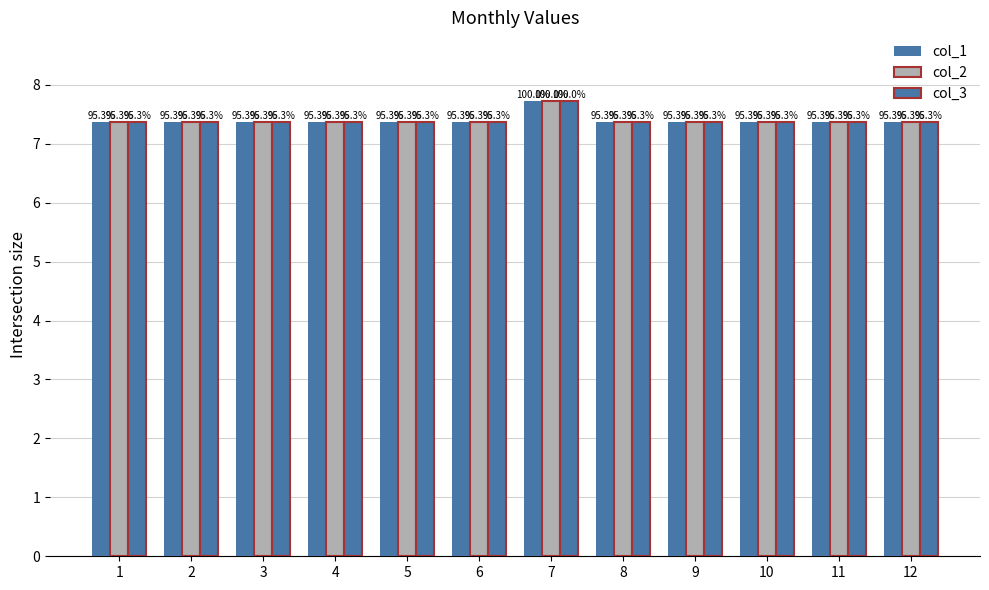

Are the bars horizontal?

No